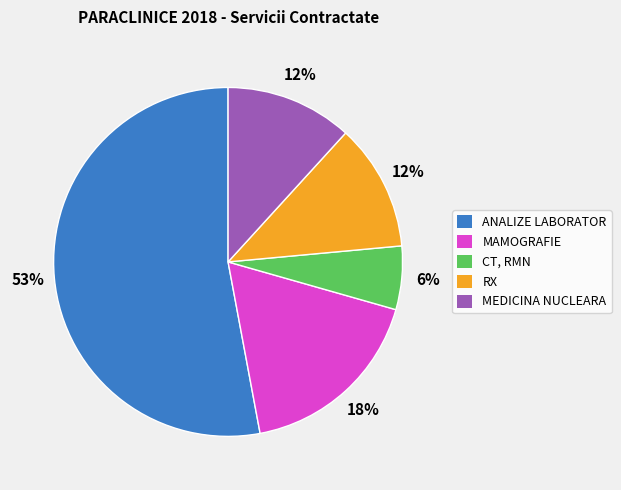

What is the smallest slice in the pie chart?

CT, RMN